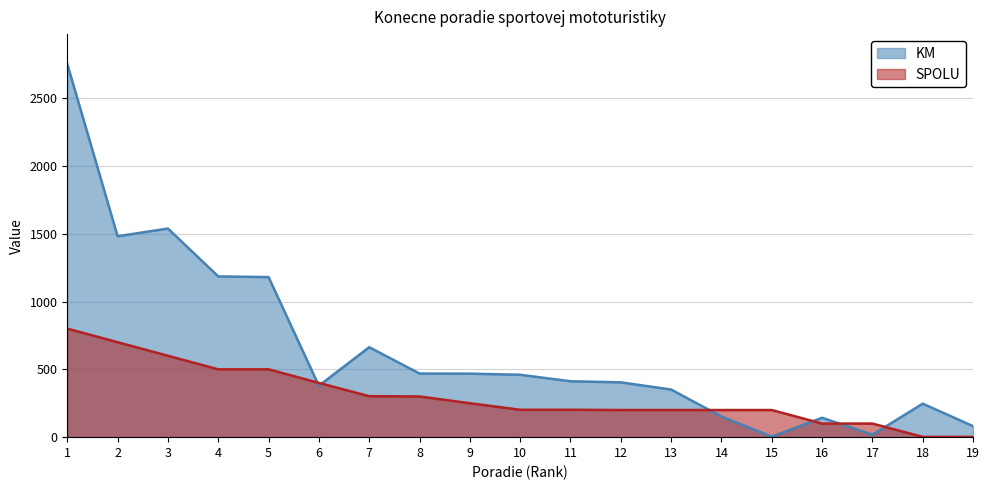

True or false: SPOLU has a value of 21 at 16.

False